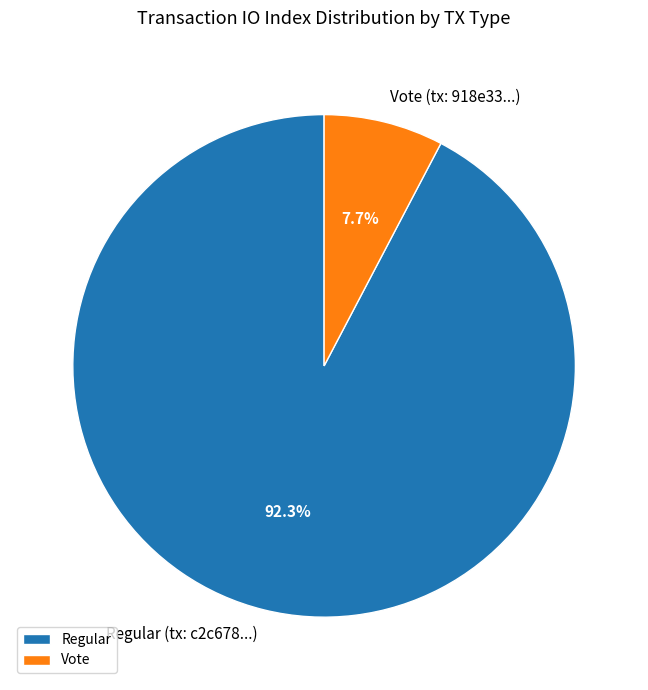

To the nearest percent, what portion does Vote represent?

8%